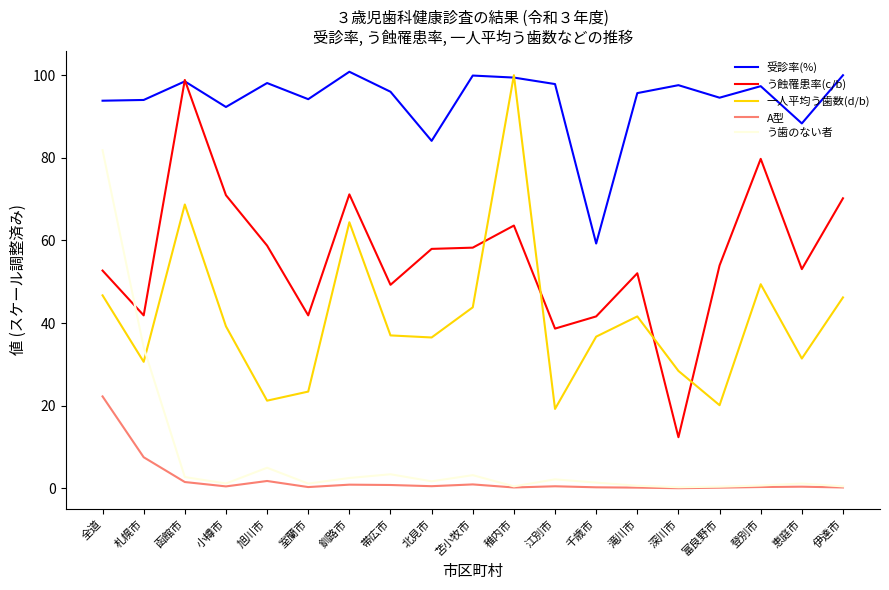

At which label does 受診率(%) reach its minimum?

千歳市